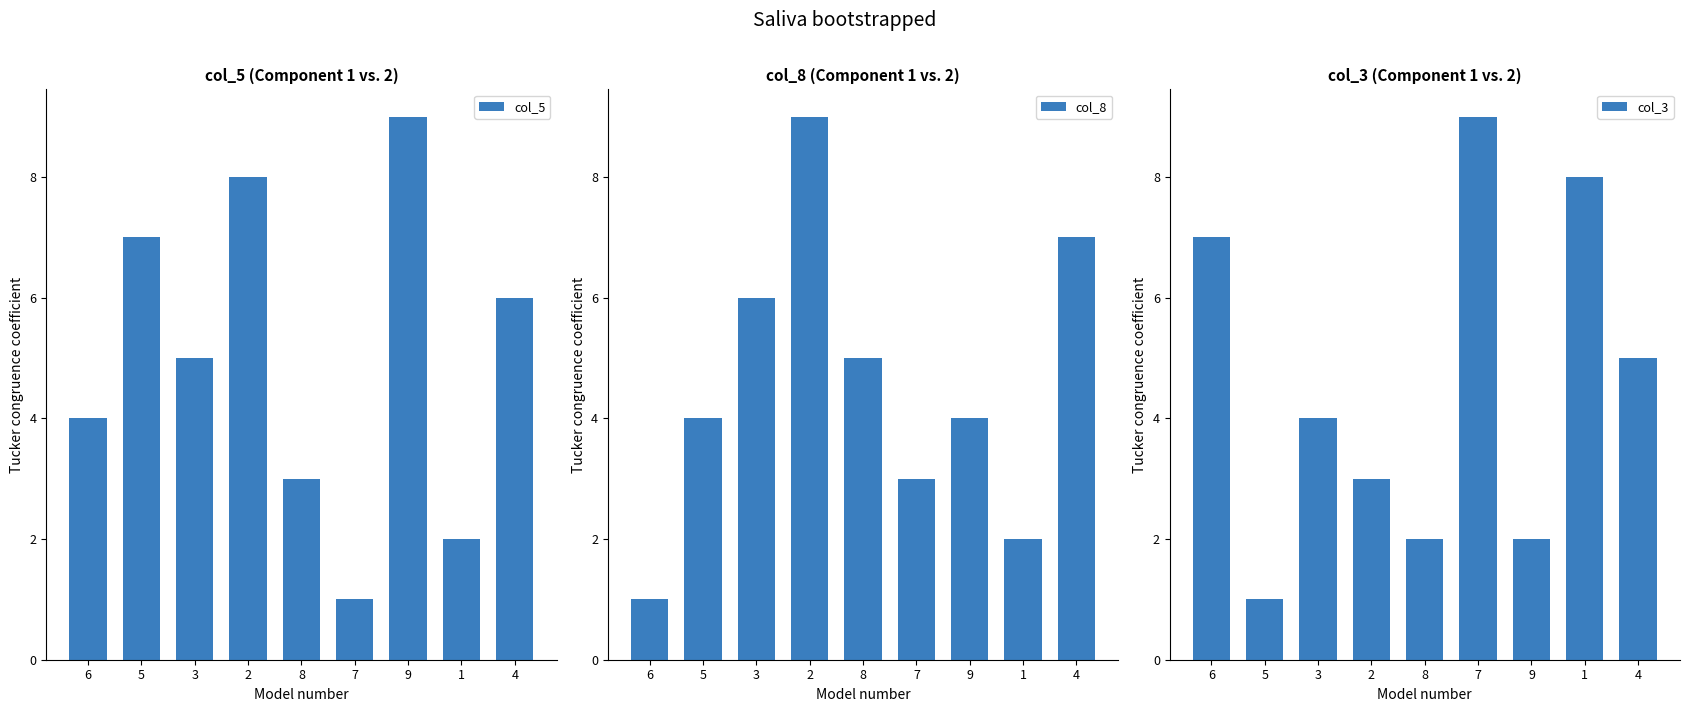

At how many categories does at least one series exceed 4?

9